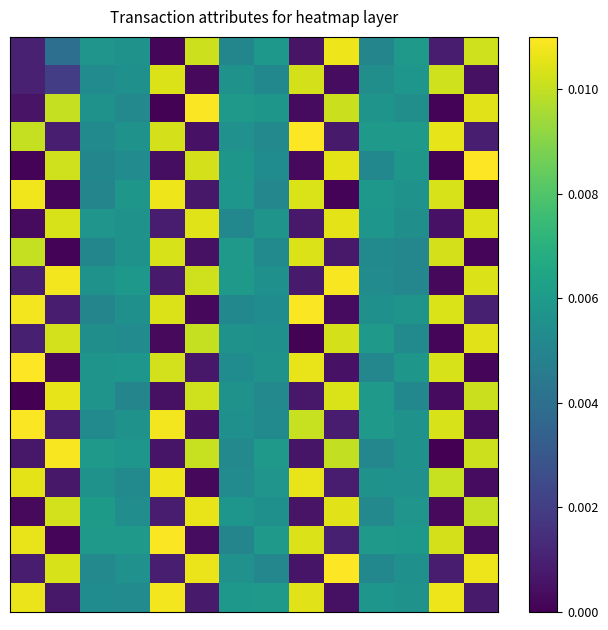

At how many categories does at least one series exceed 0?

14